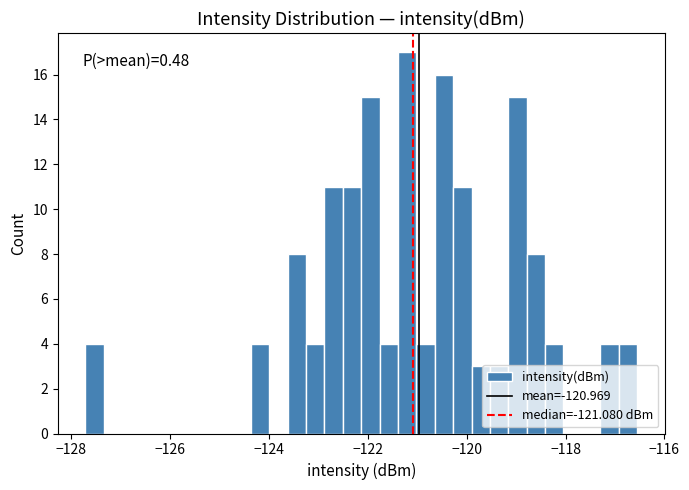

Around what value on the x-axis is the tallest bar? Give the approximate position of its centre, as read against the axis.

-121.2